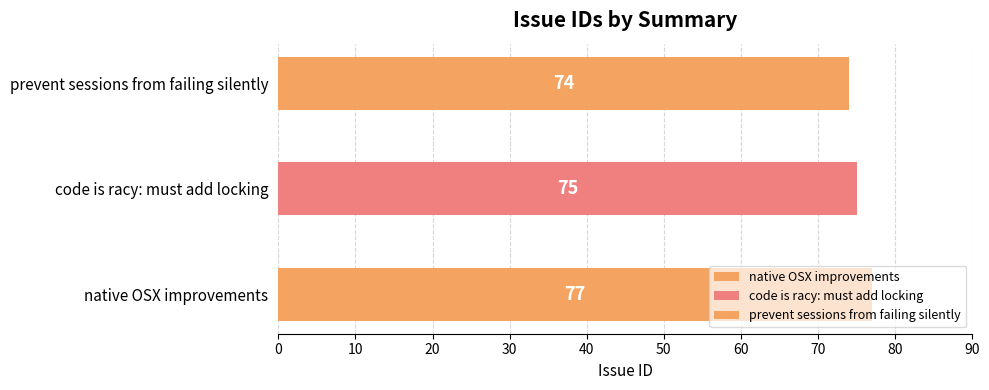

What is the label of the 3rd bar from the right?

native OSX improvements